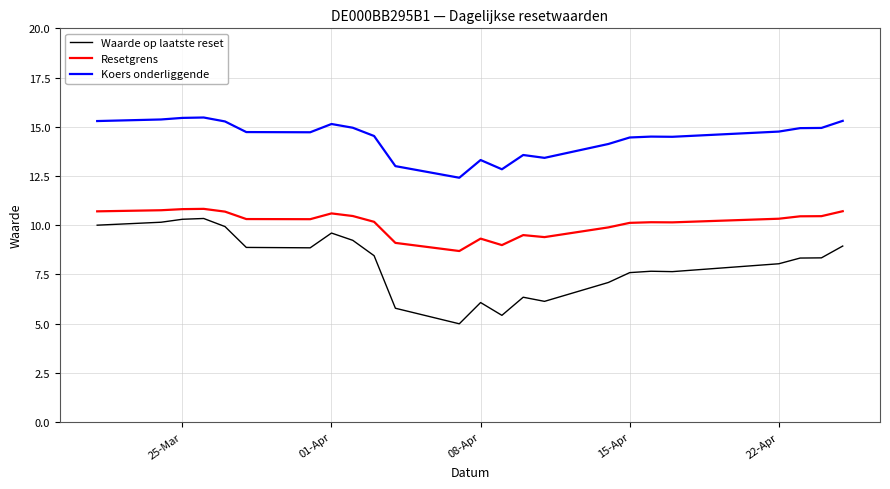

Which series has the largest total across all categories?

Koers onderliggende